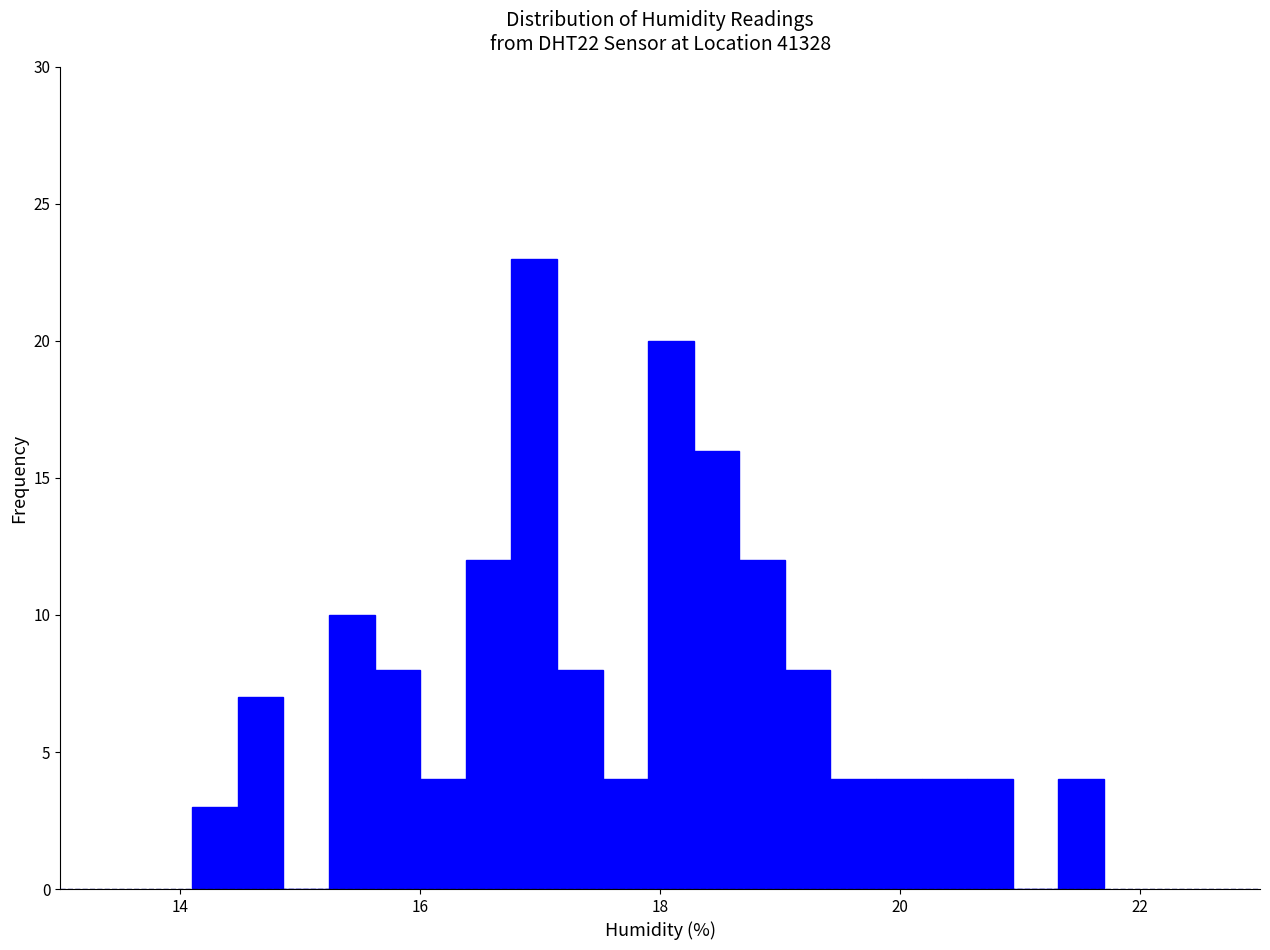

Read against the x-axis, roughly where is the centre of the tallest bar?

17.0